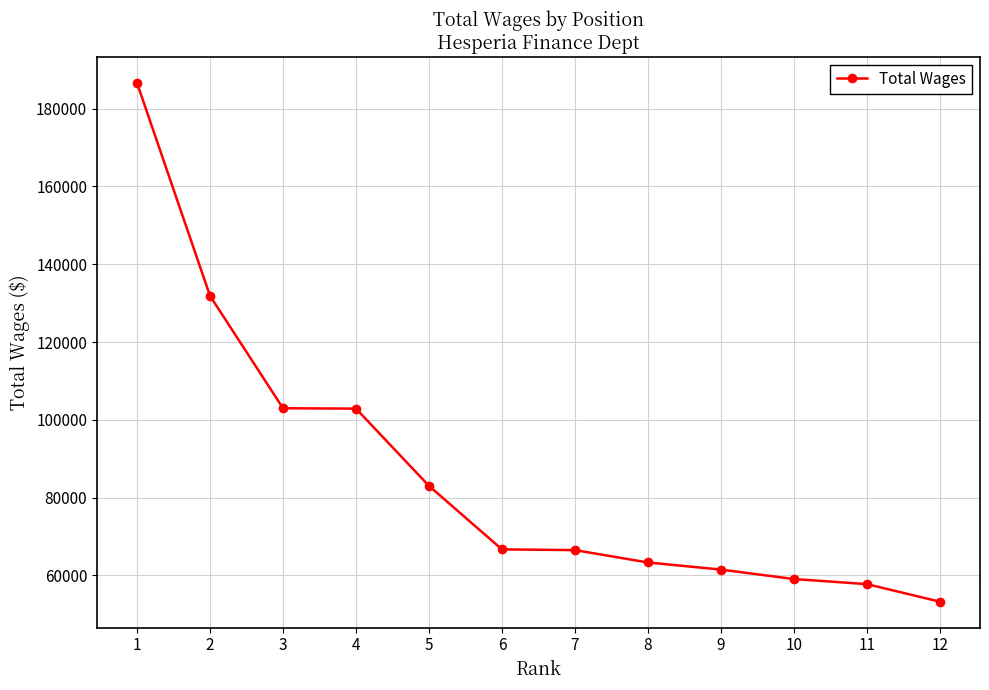

At which label does the data first exceed 66702?

1